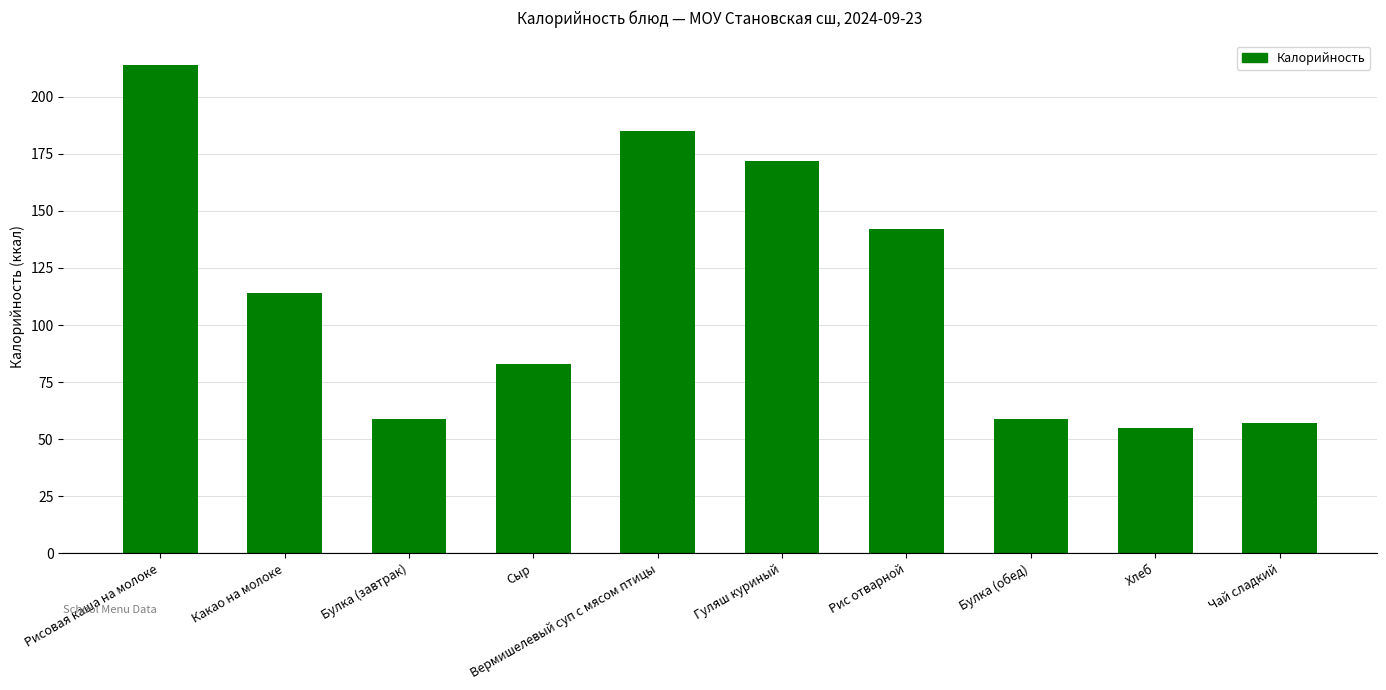

Reading left to right, list all the values displayed in this chart.

Рисовая каша на молоке=214	Какао на молоке=114	Булка (завтрак)=59	Сыр=83	Вермишелевый суп с мясом птицы=185	Гуляш куриный=172	Рис отварной=142	Булка (обед)=59	Хлеб=55	Чай сладкий=57